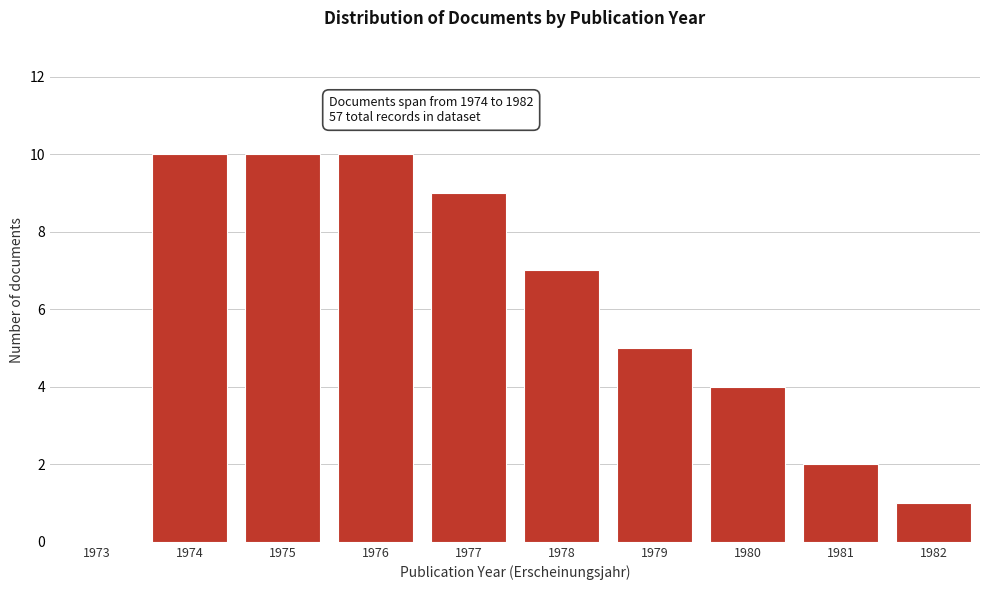

Reading left to right, extract all data points from this chart.

1973=0	1974=10	1975=10	1976=10	1977=9	1978=7	1979=5	1980=4	1981=2	1982=1